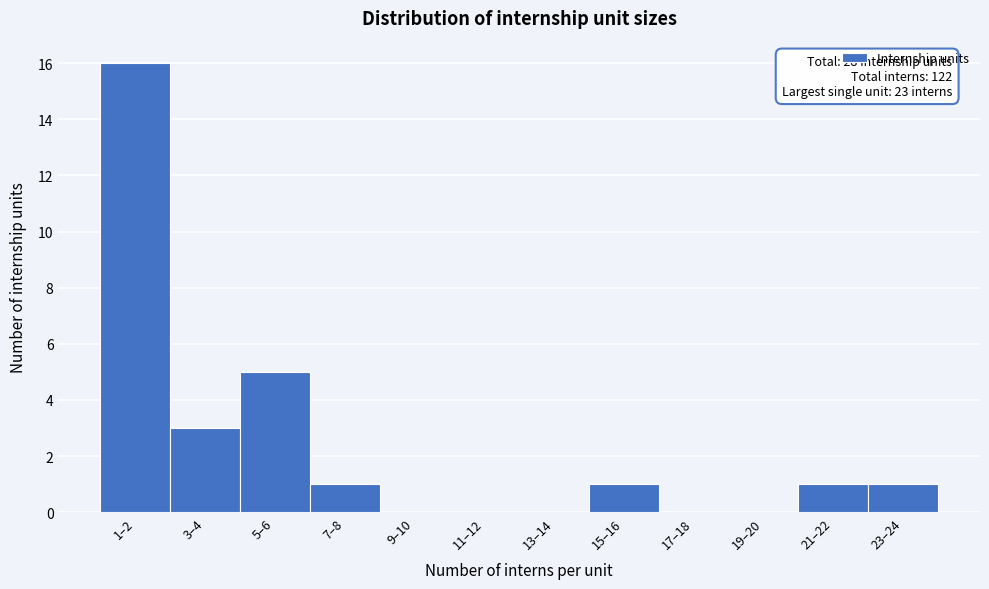

Reading left to right, extract all data points from this chart.

1–2=16	3–4=3	5–6=5	7–8=1	9–10=0	11–12=0	13–14=0	15–16=1	17–18=0	19–20=0	21–22=1	23–24=1